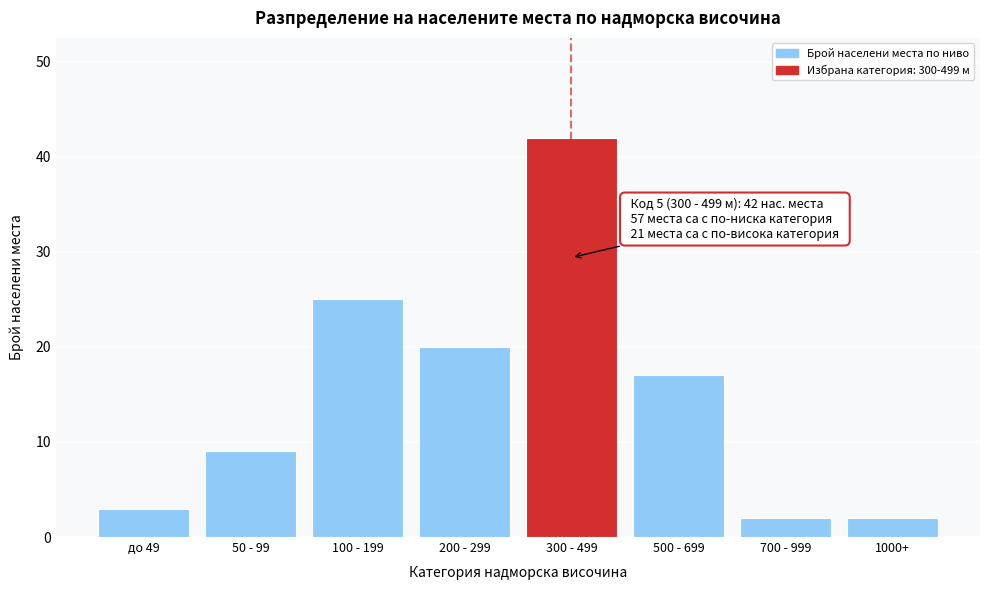

Reading right to left, what are all the values shown in this chart?

2	2	17	42	20	25	9	3